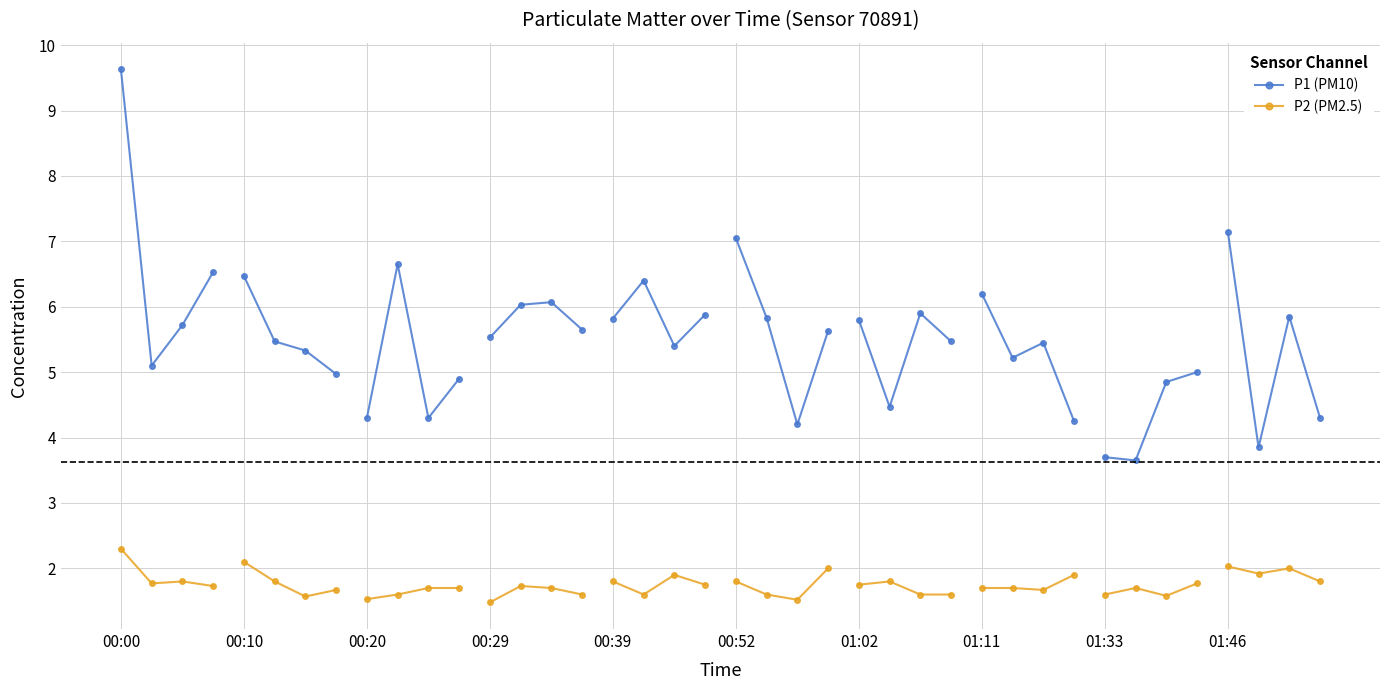

Which series has the largest total across all categories?

P1 (PM10)